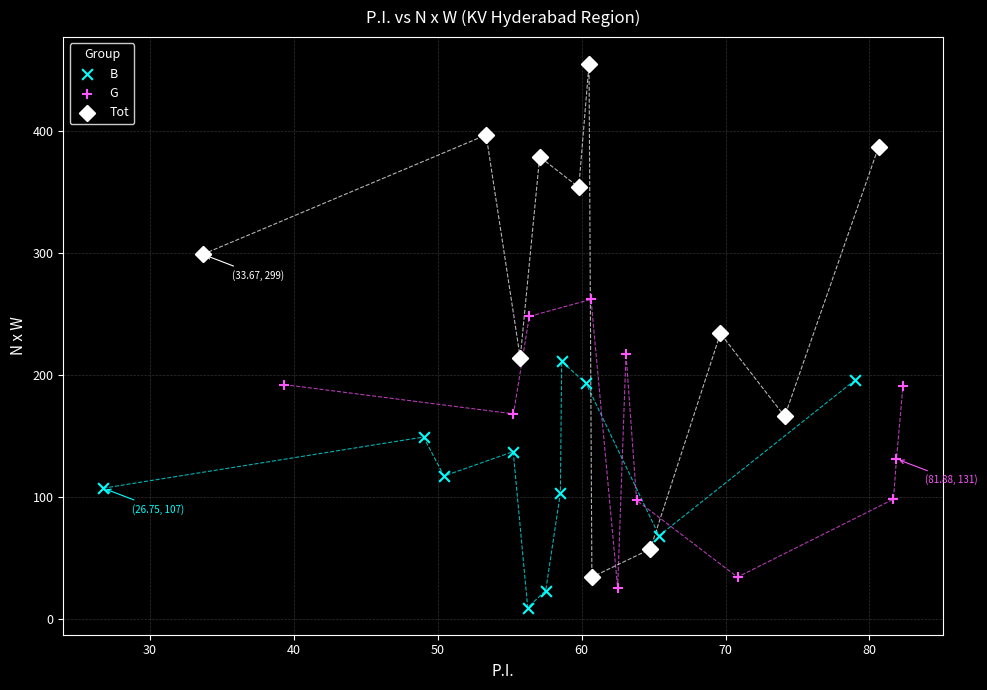

Which series has the widest spread of Y values?

Tot